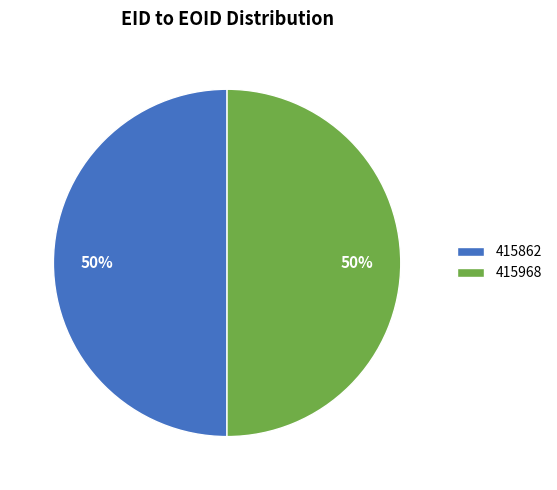

Is it true that 415862 is 56% of the pie?

False